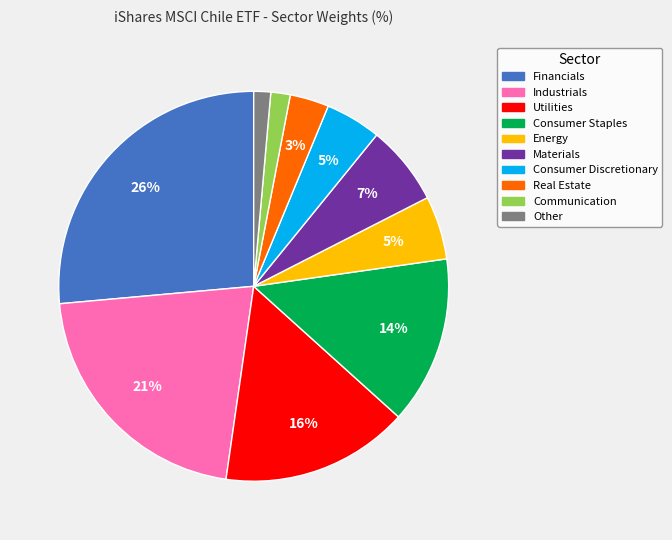

Which category has the biggest portion of the pie?

Financials